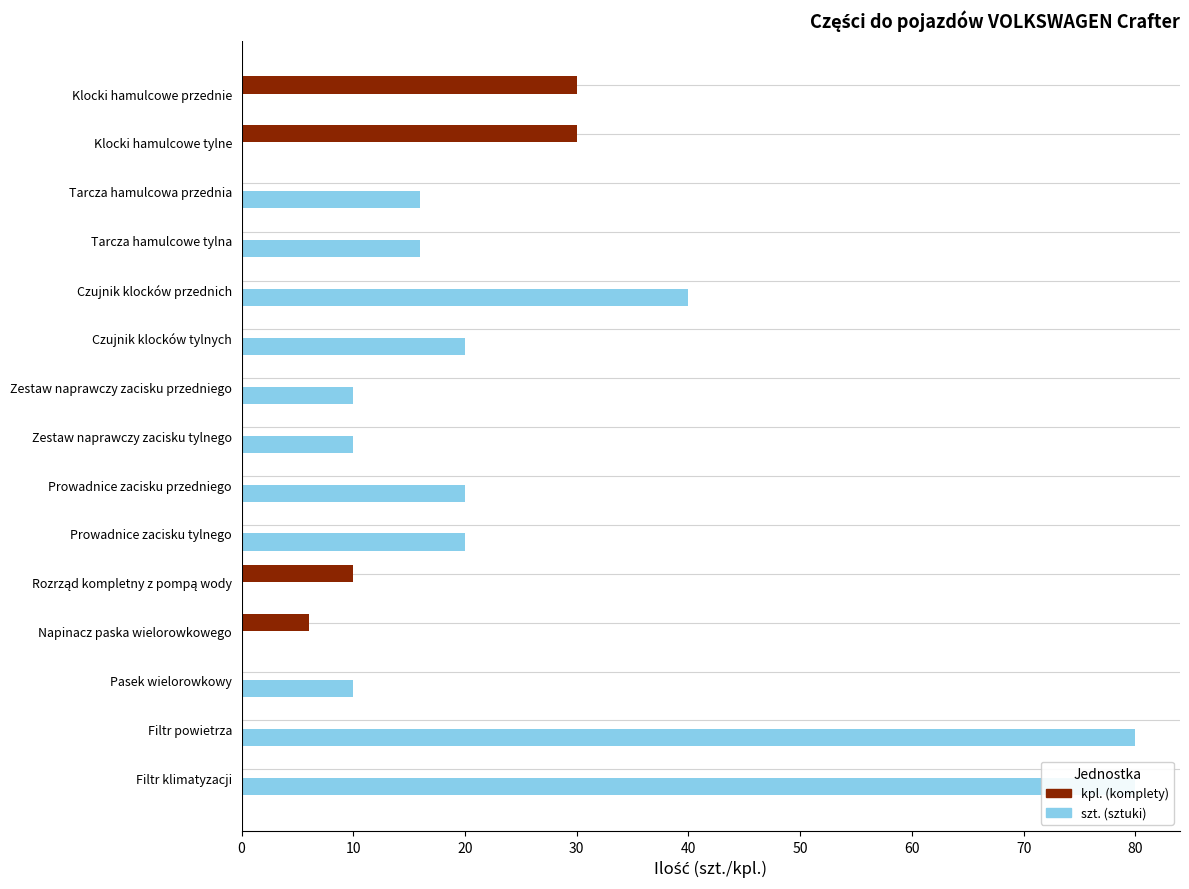

What is the total value across all series at Klocki hamulcowe przednie?

30